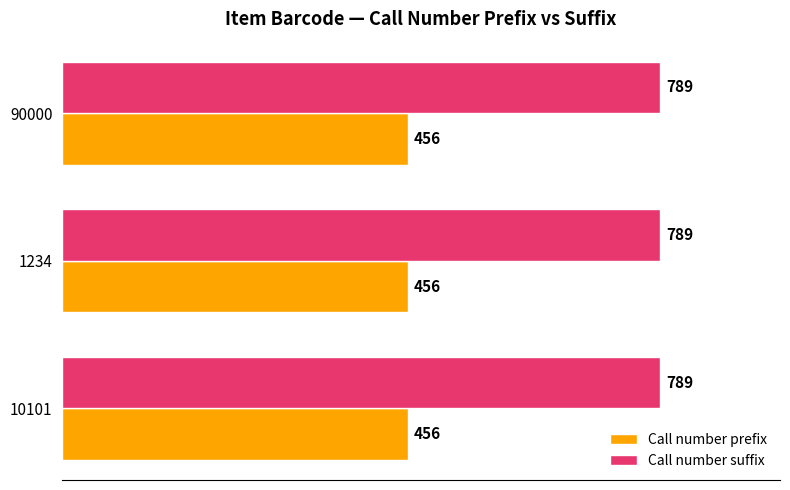

Read the Call number prefix value at 90000.

456